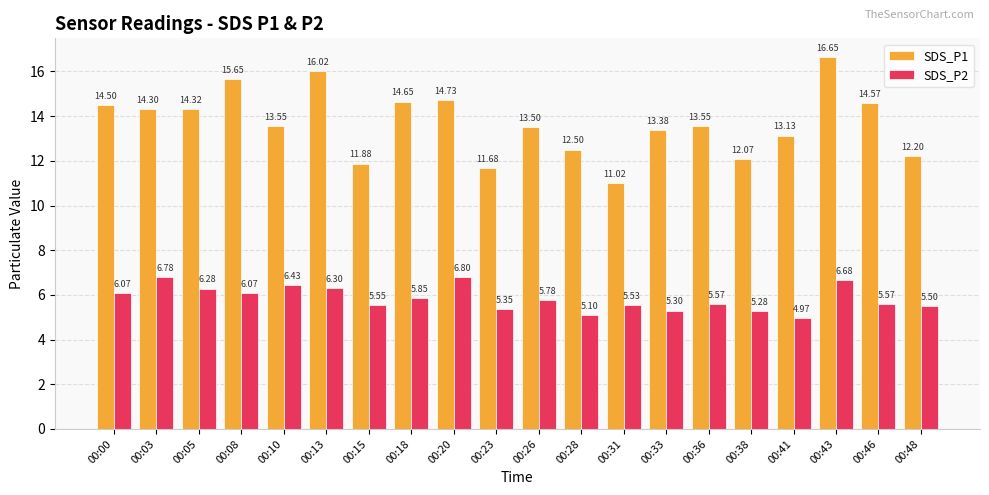

Which series has the largest total across all categories?

SDS_P1